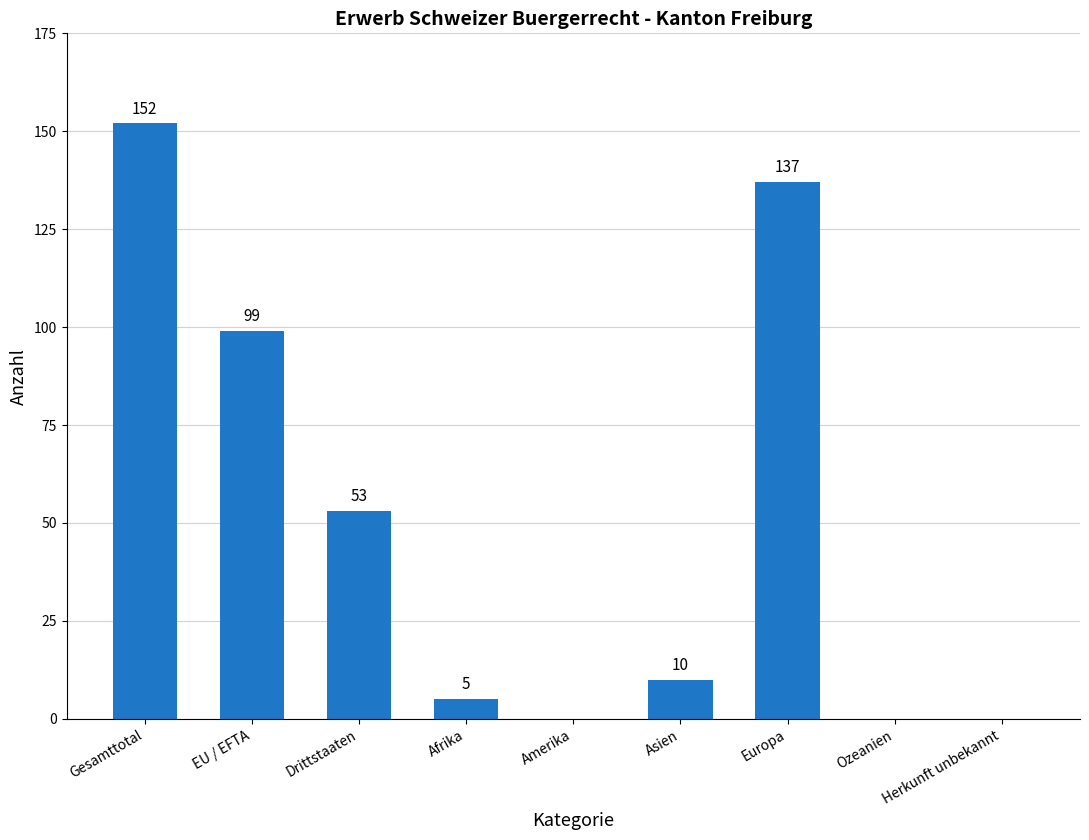

Which has a higher value, Asien or Ozeanien?

Asien